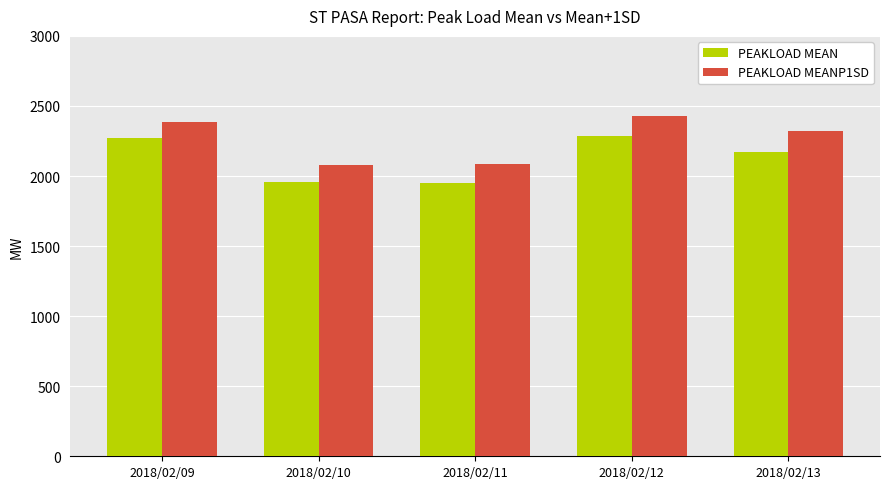

The PEAKLOAD MEANP1SD series shows 2322 at 2018/02/13. True or false?

True